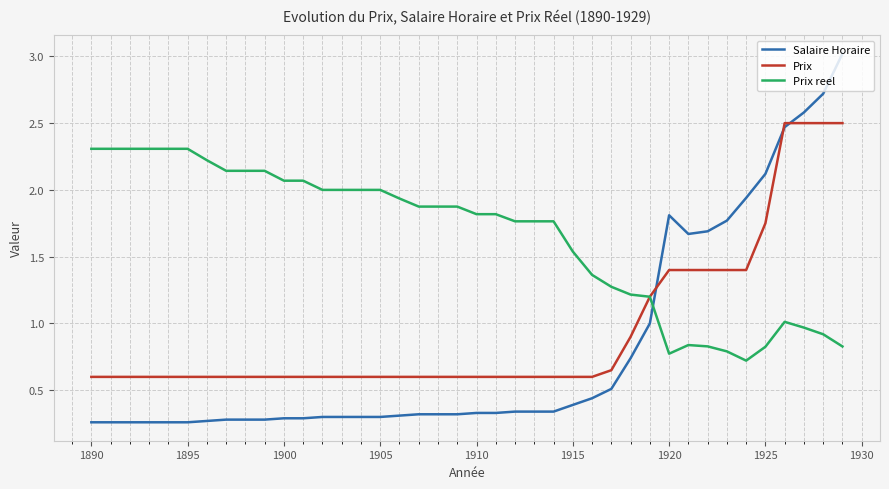

Which series has the widest spread of values?

Salaire Horaire